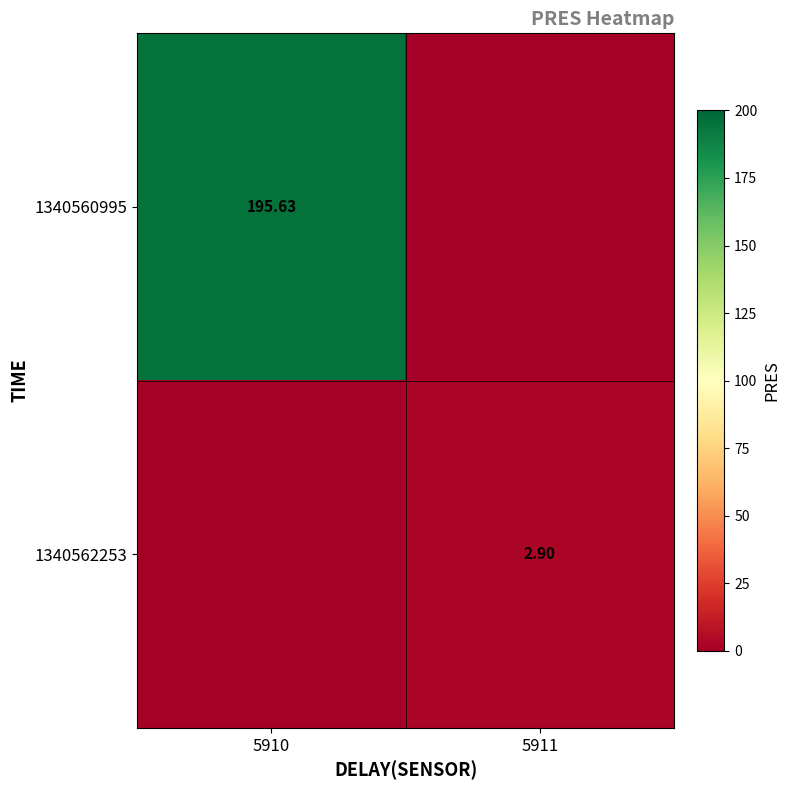

At how many categories does at least one series exceed 9?

1